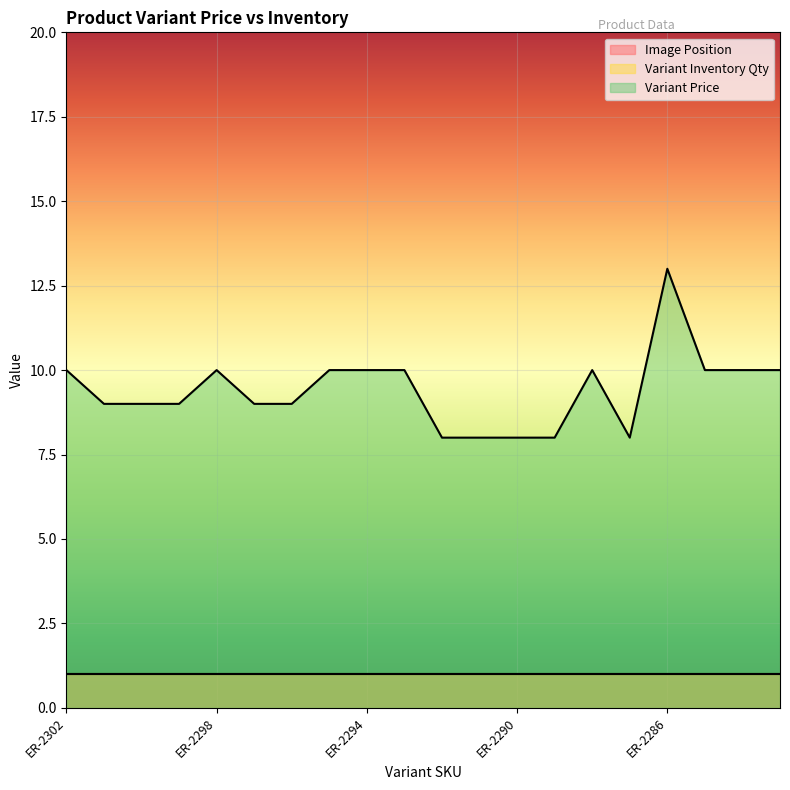

What is the minimum value shown in the chart?

1